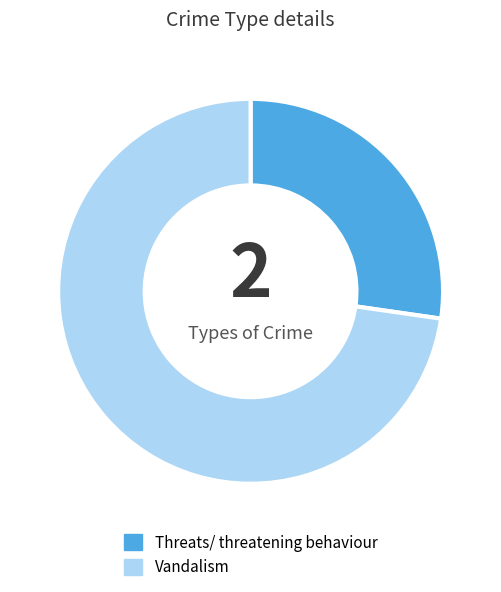

Which category has the smallest portion of the pie?

Threats/ threatening behaviour